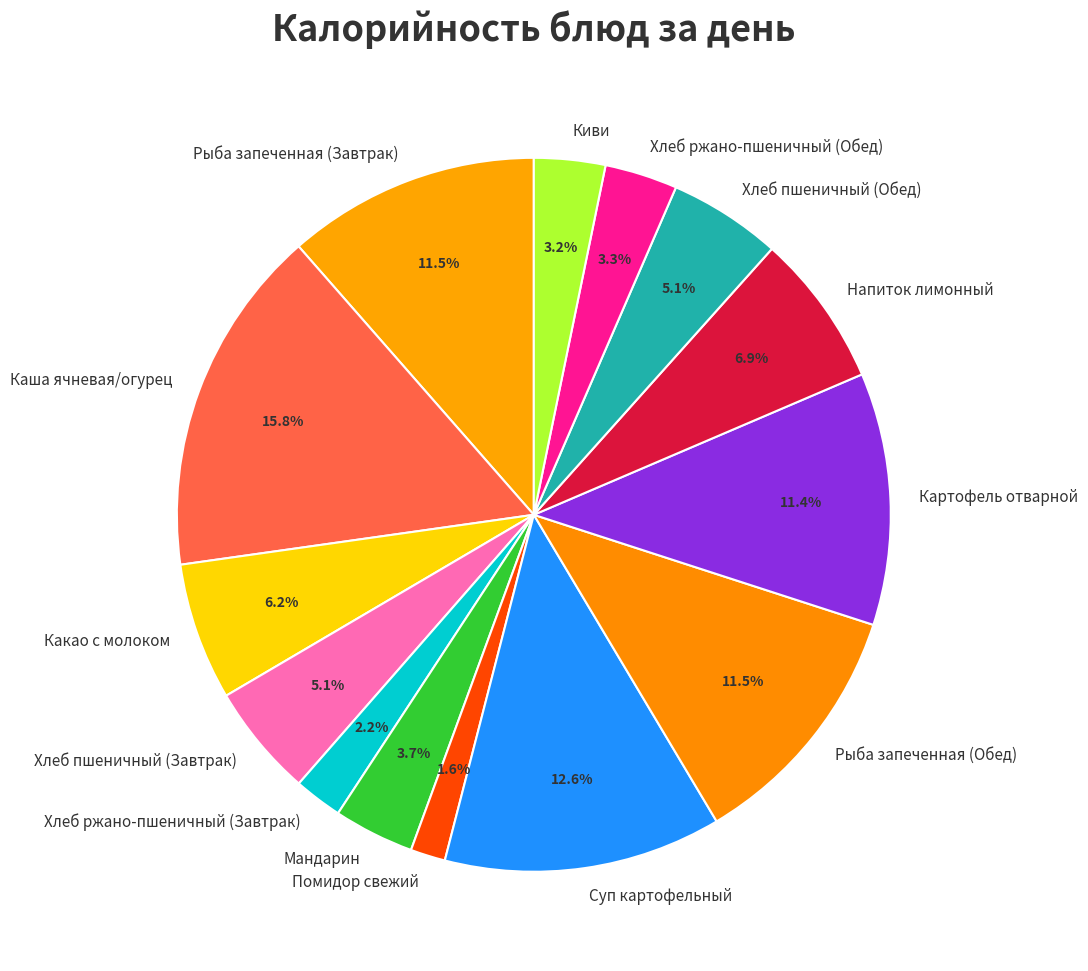

What is the ratio of the value at Хлеб ржано-пшеничный (Обед) to the value at Рыба запеченная (Завтрак)?

0.3